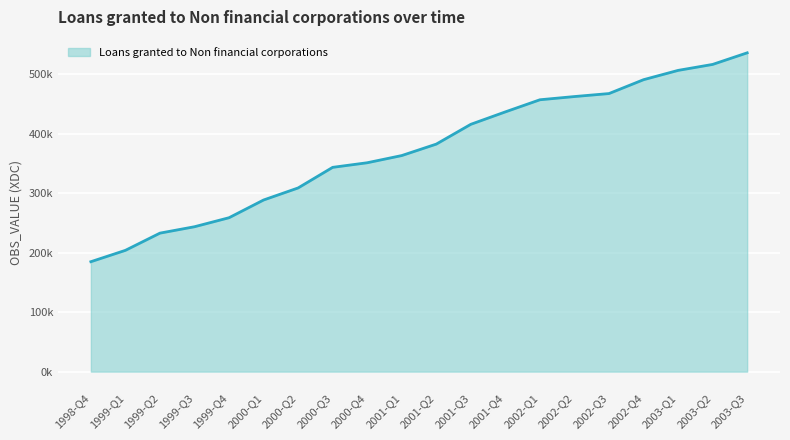

What is the label of the 6th point from the right?

2002-Q2